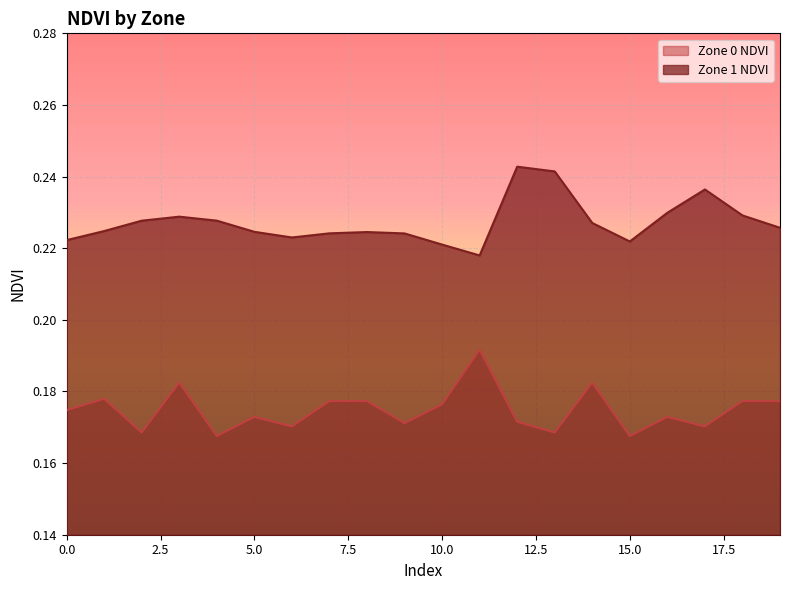

Does the chart display data point markers on the line(s)?

No